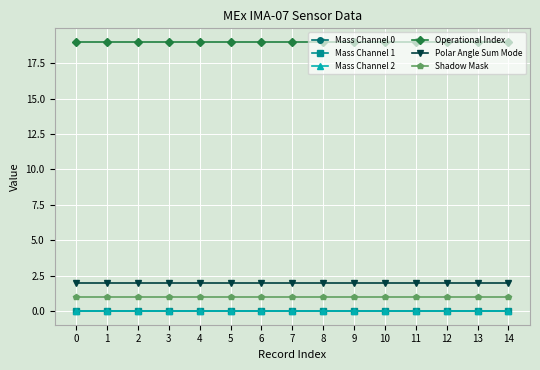

Is this an area chart (filled region under the line)?

No